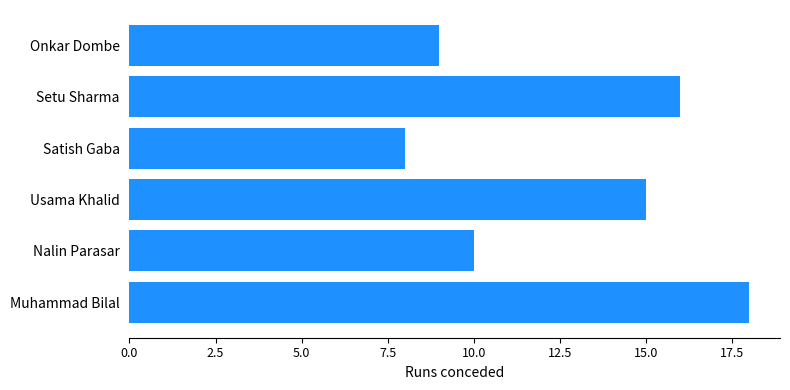

How many data points are less than 15?

3